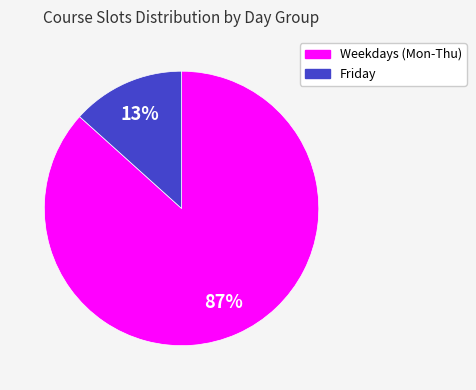

To the nearest percent, what is the average slice percentage?

50%